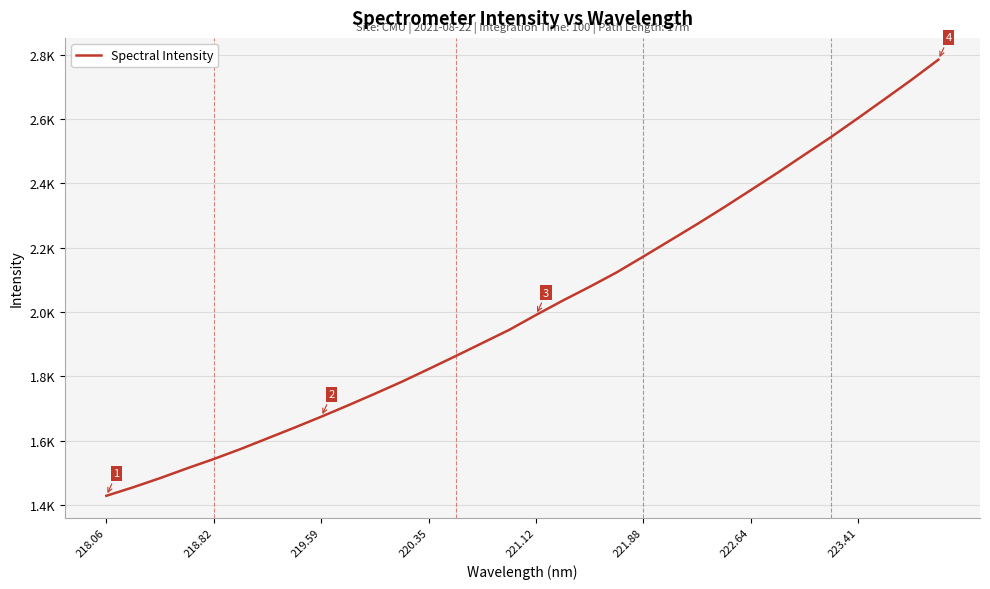

What is the label of the 32nd point from the right?

218.06